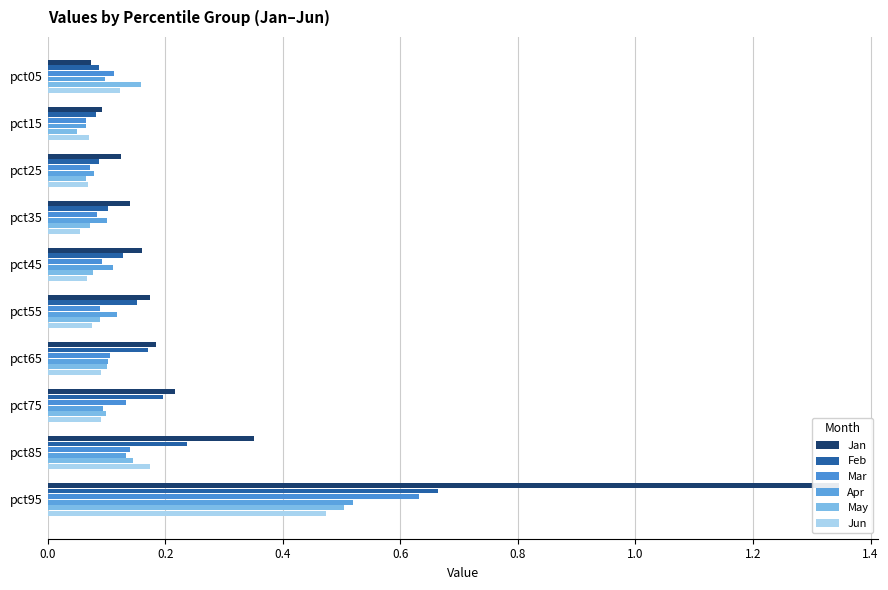

Is it true that Jan equals 0.1 at pct25?

False